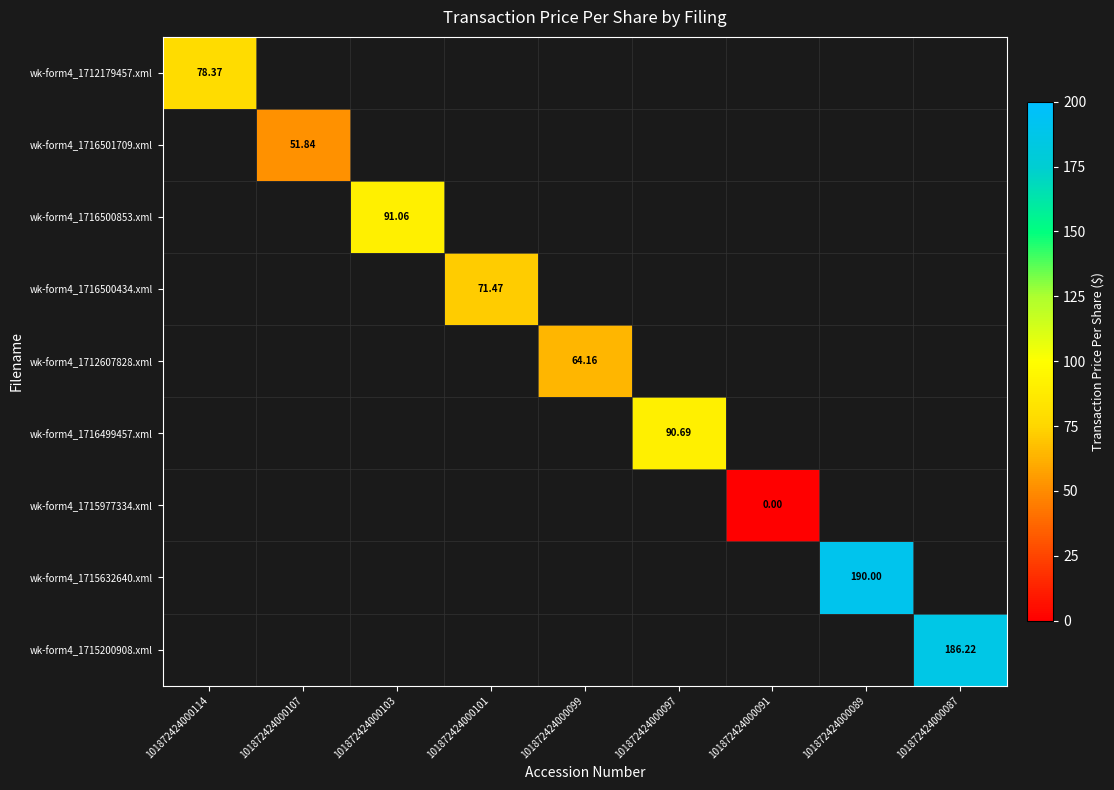

Is the value of wk-form4_1712607828.xml at 101872424000099 greater than the value of wk-form4_1716501709.xml at 101872424000107?

Yes